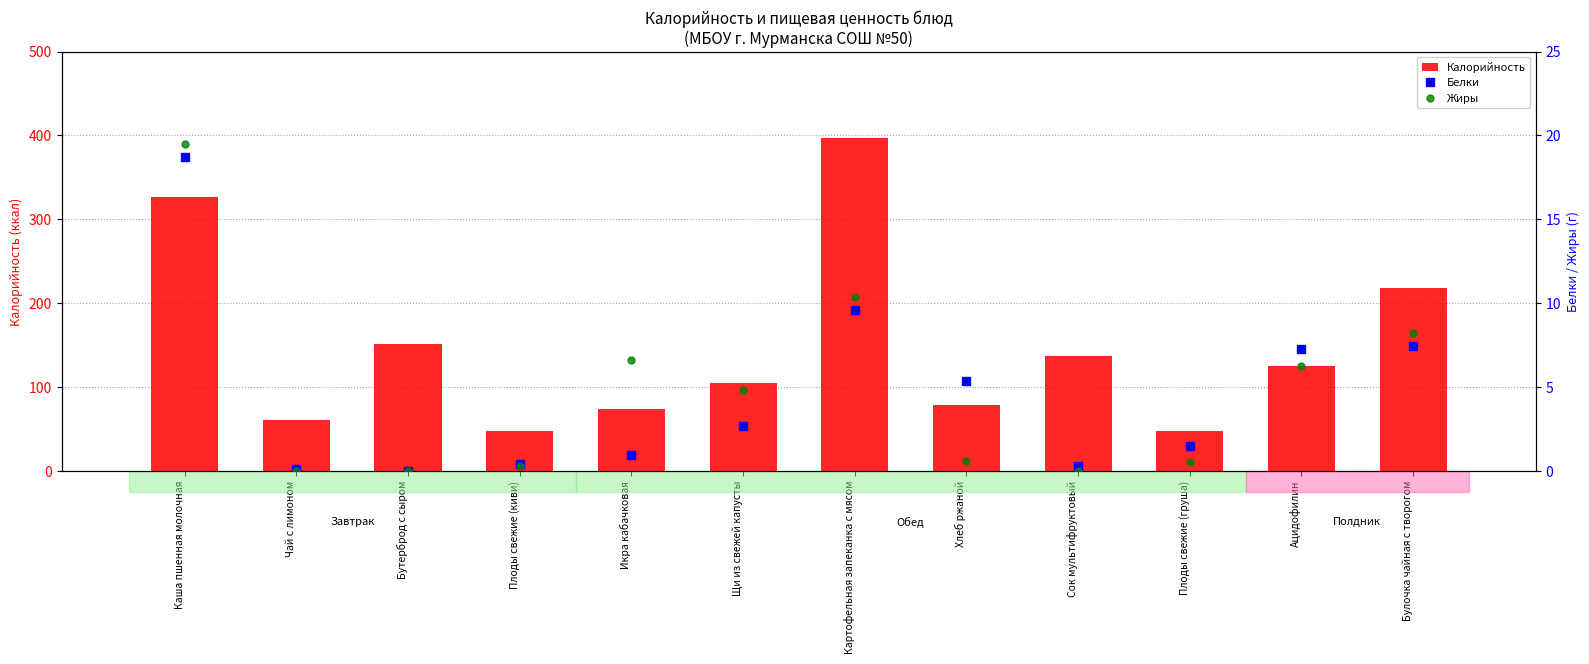

How many groups of bars are there?

12